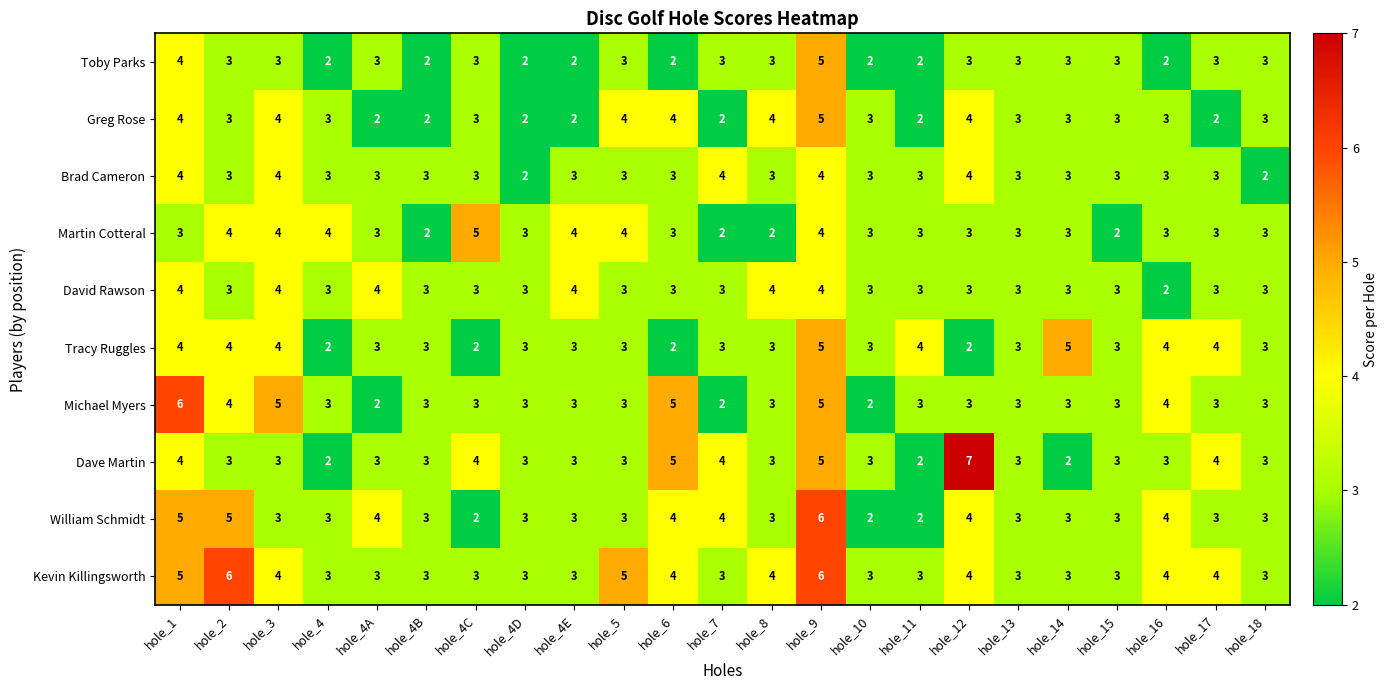

Between hole_8 and hole_17, which series saw the biggest shift?

Greg Rose